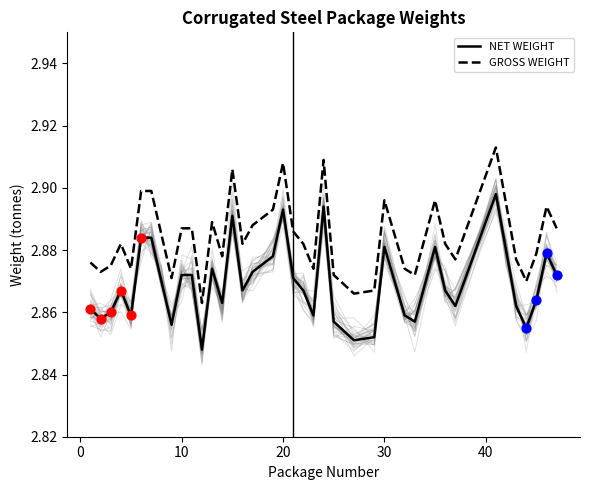

Which series has the widest spread of Y values?

NET WEIGHT